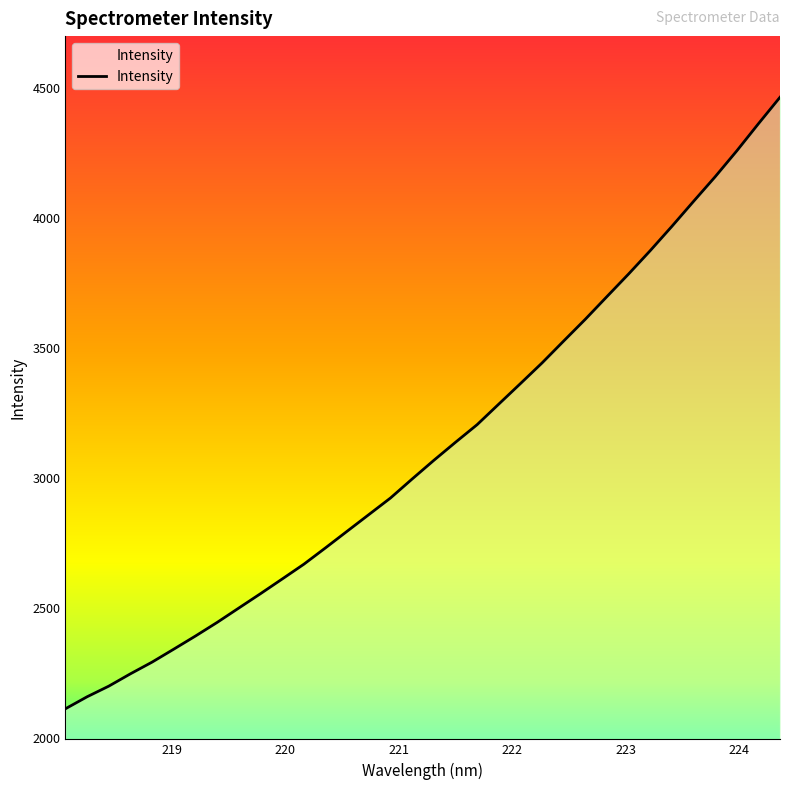

What is the smallest value displayed?

2113.3